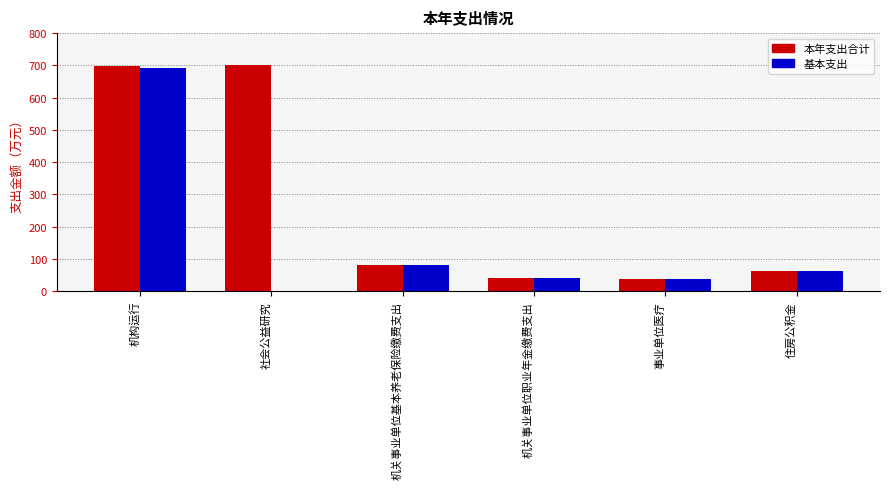

How many groups of bars are there?

6